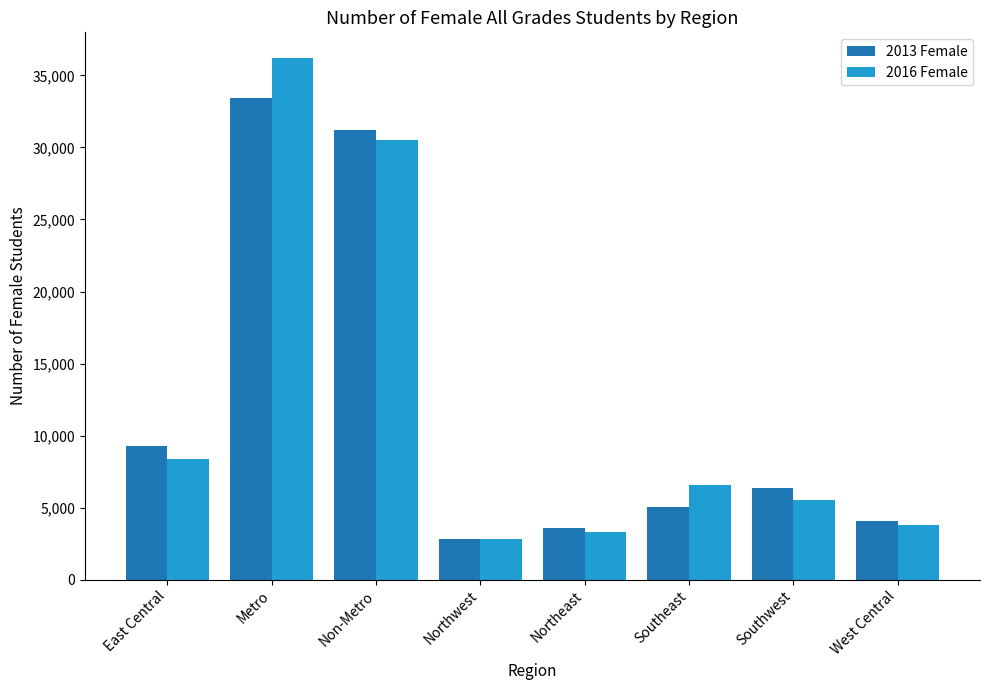

Reading left to right, extract all data points from this chart.

2013 Female: 9281	33442	31177	2852	3597	5045	6333	4069
2016 Female: 8380	36180	30490	2831	3312	6595	5548	3824